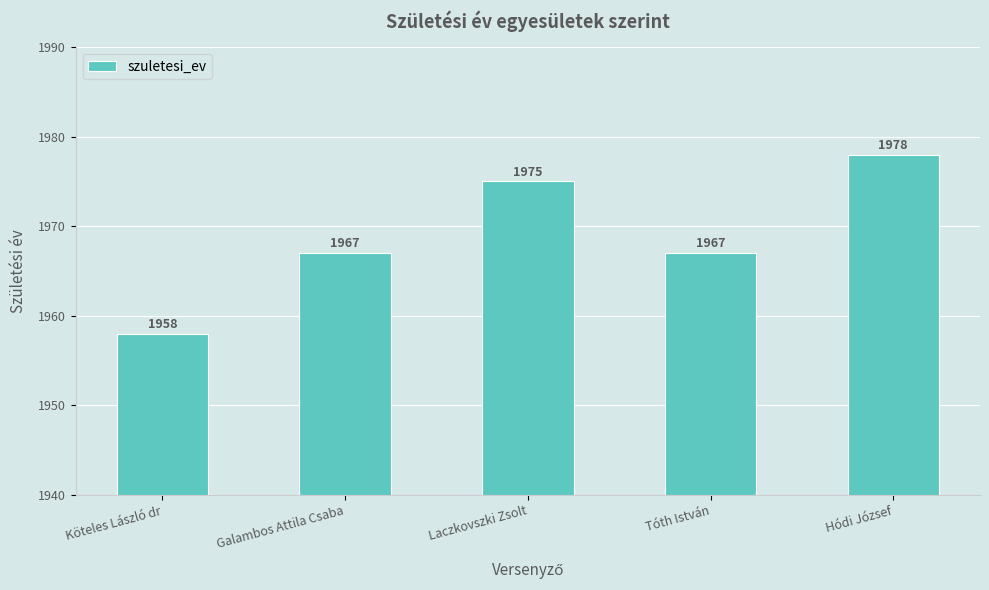

What is the sum of the values at Köteles László dr and Galambos Attila Csaba?

3925